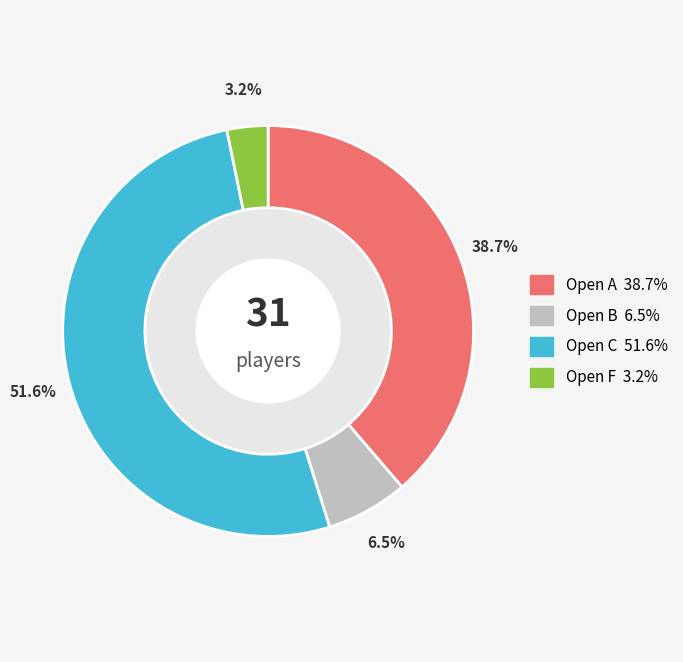

What percentage is the Open F slice, to the nearest percent?

3%